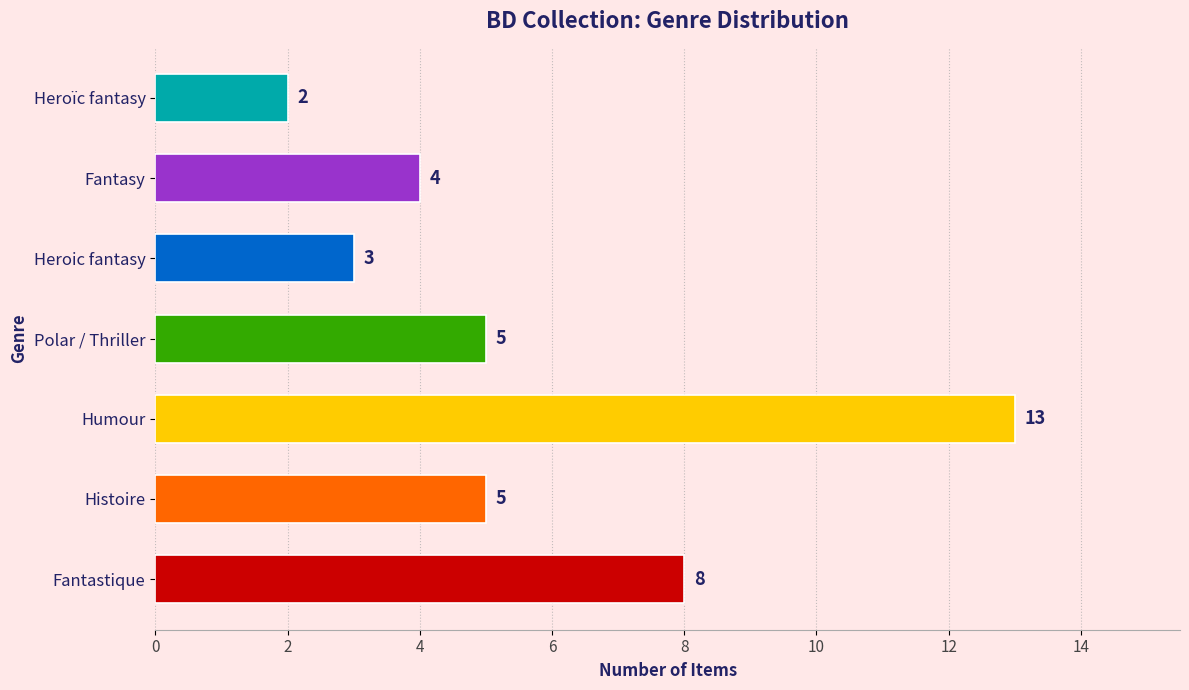

Reading top to bottom, what are all the values shown in this chart?

2	4	3	5	13	5	8